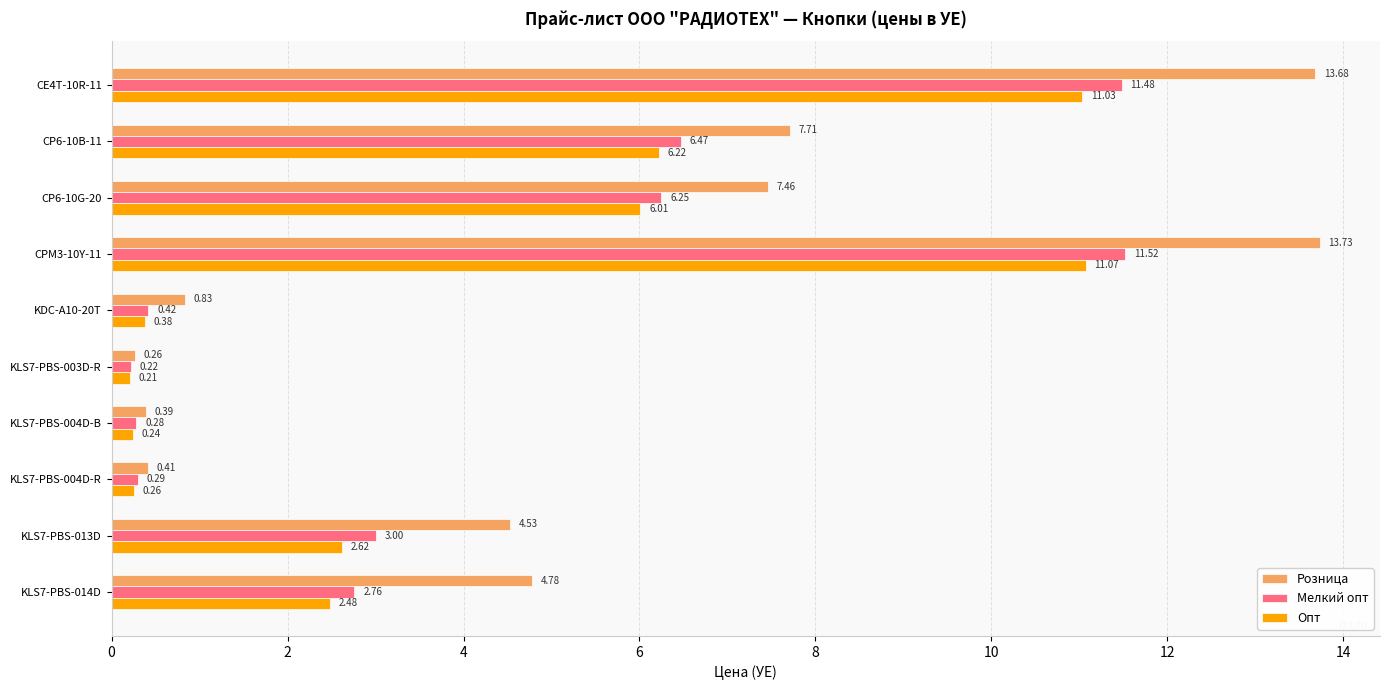

List the series in order of their overall mean, lowest first.

Опт, Мелкий опт, Розница